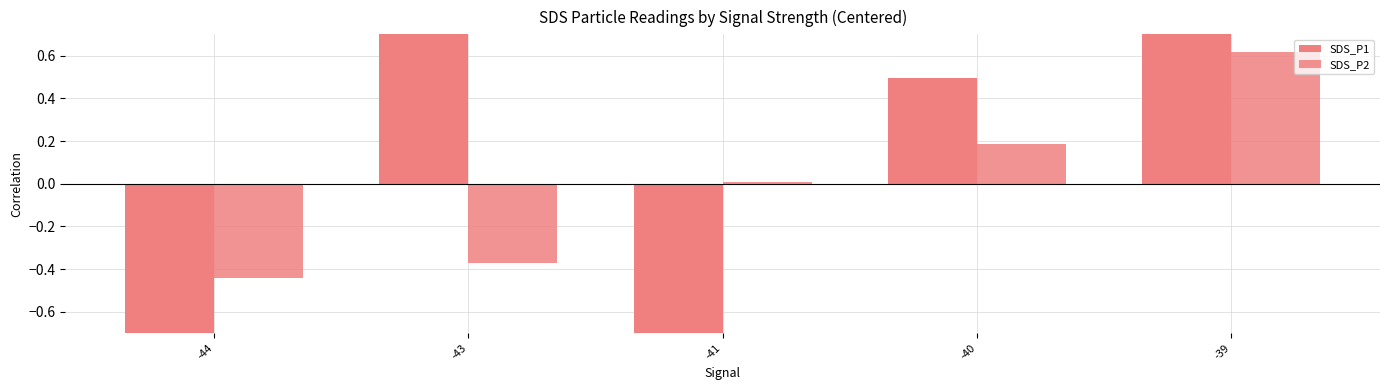

What is the total value across all series at -40?

0.7